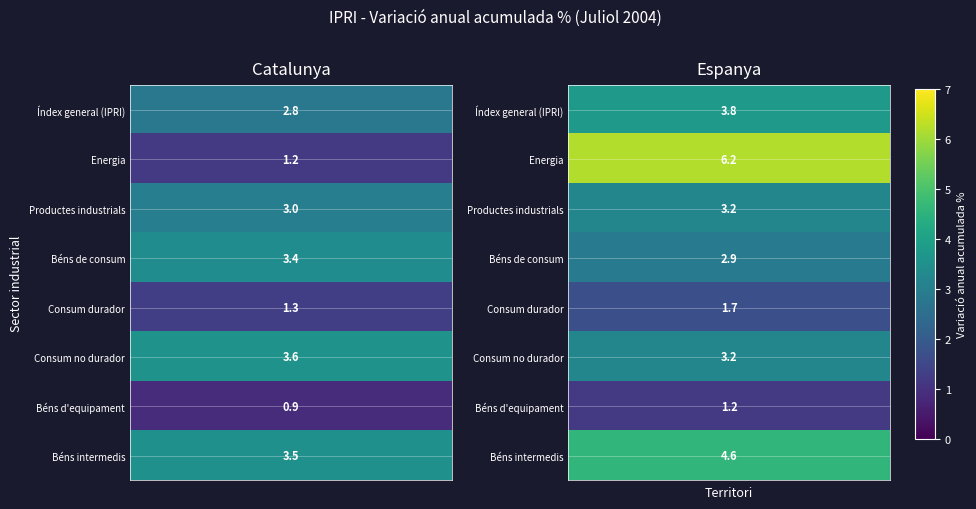

How many data points in Índex general (IPRI) are above 3?

1